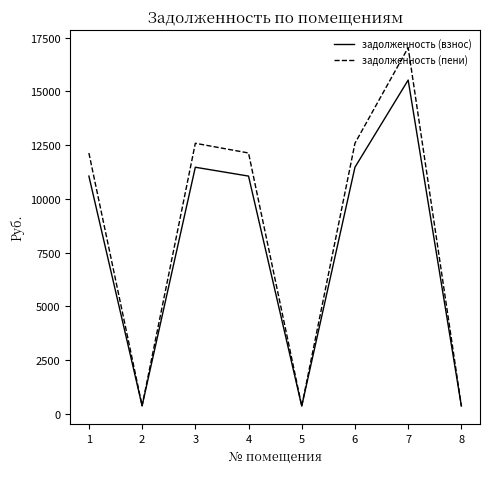

Is it true that задолженность (взнос) equals 6530.6 at 3?

False